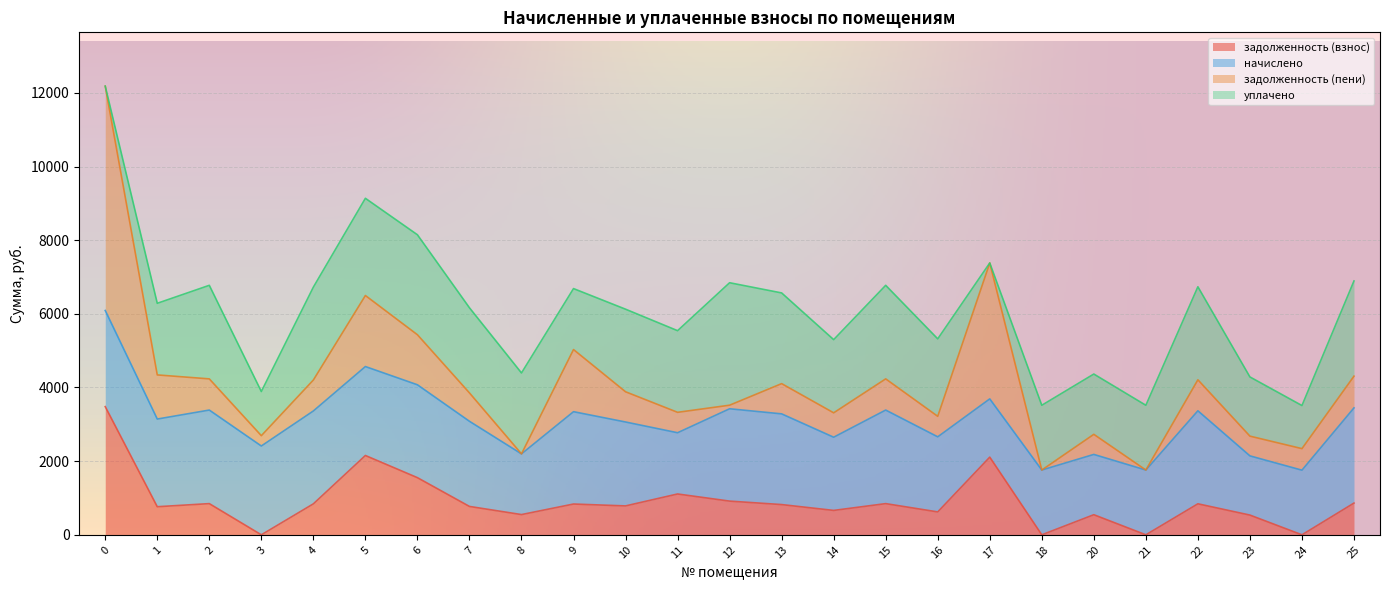

In уплачено, how many points are higher than both neighbors (excluding endpoints)?

7